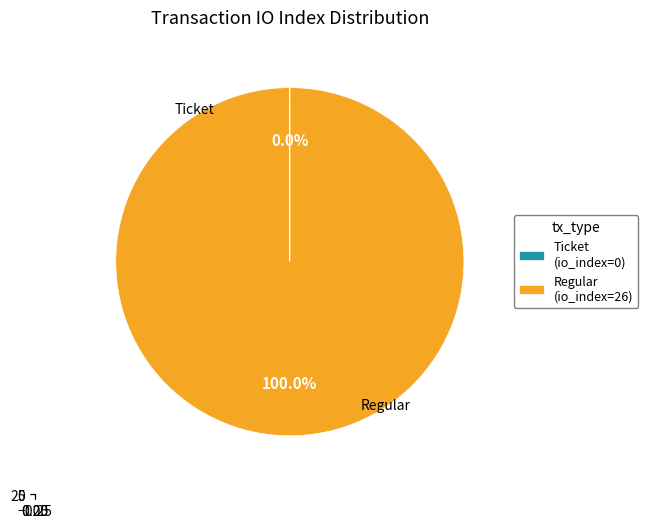

What is the majority slice?

Regular